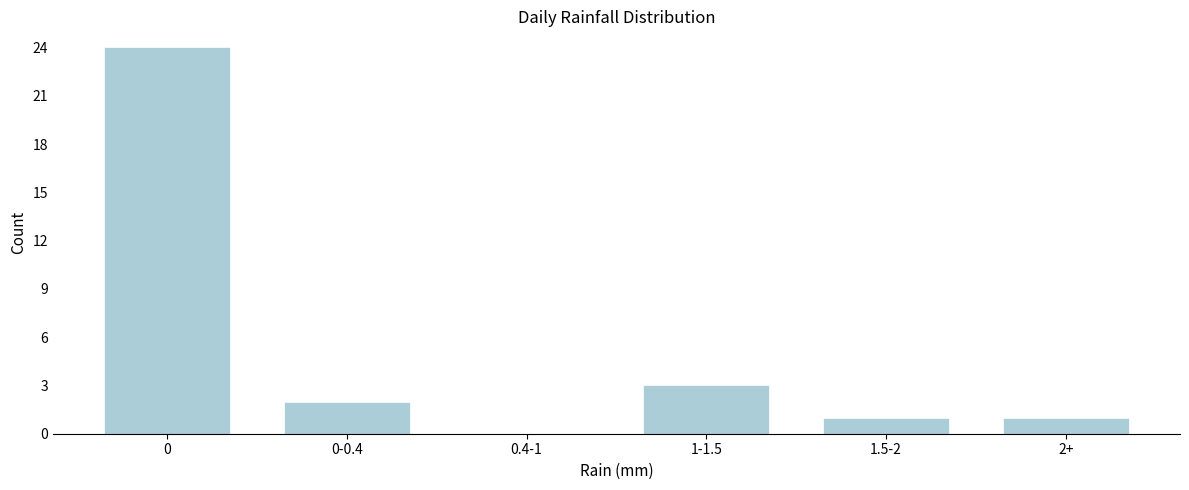

Reading left to right, transcribe all the data shown in this chart.

0=24	0-0.4=2	0.4-1=0	1-1.5=3	1.5-2=1	2+=1